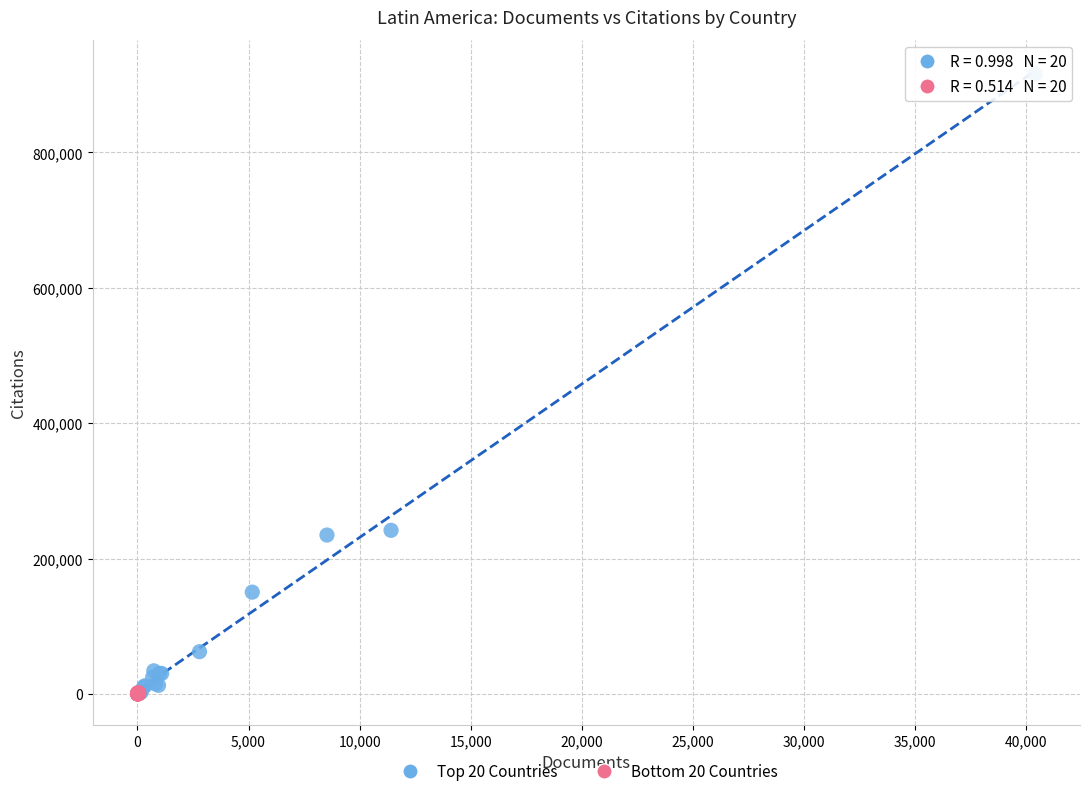

Which series has the largest Y range (max minus min)?

Top 20 Countries